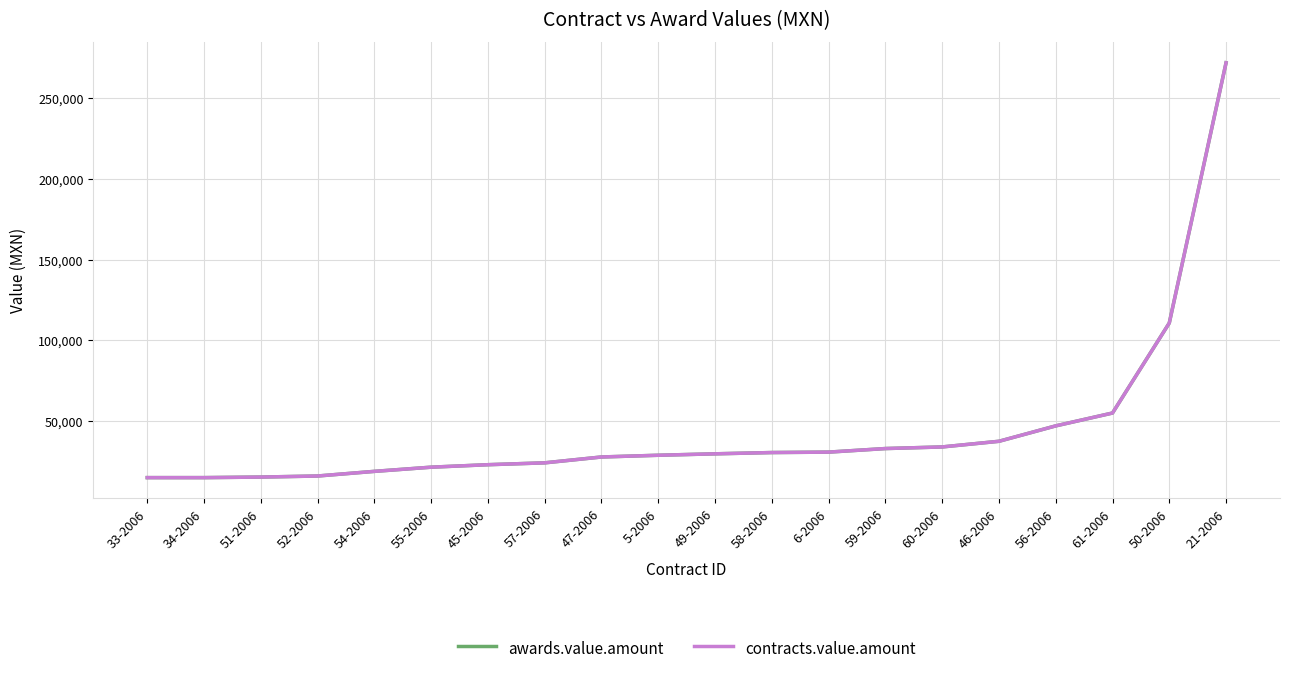

Does the chart display data point markers on the line(s)?

No